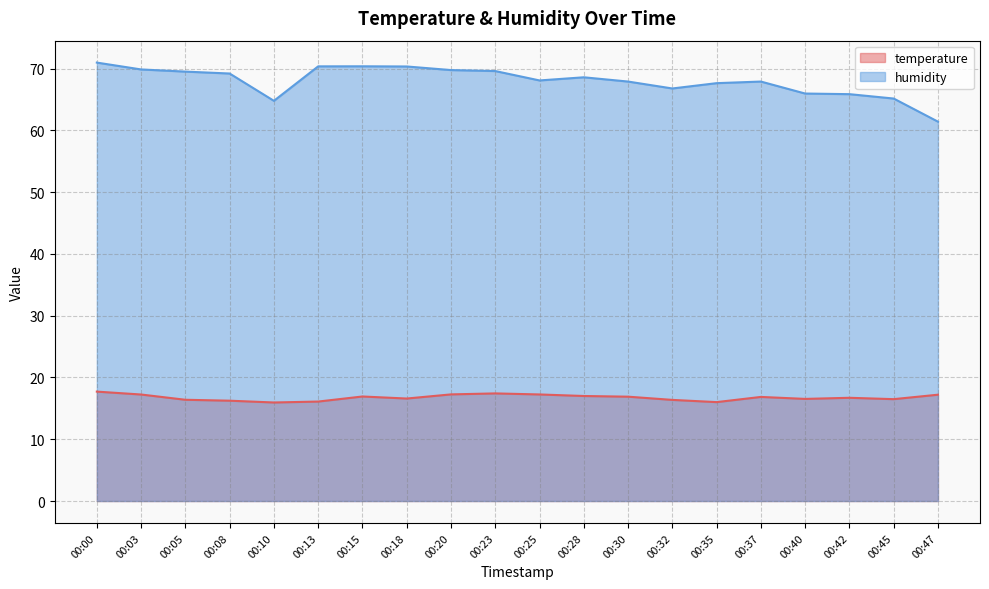

True or false: temperature has a value of 4.8 at 00:18.

False